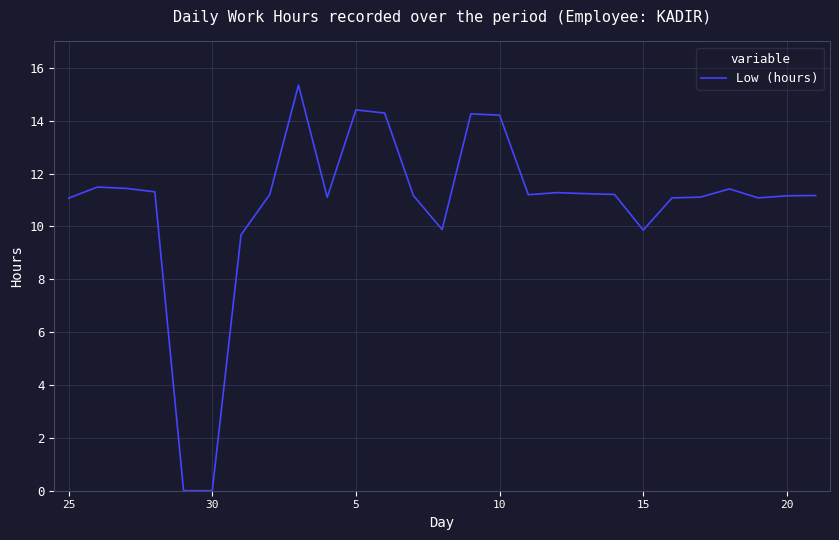

The value at 20 is 3.0. True or false?

False